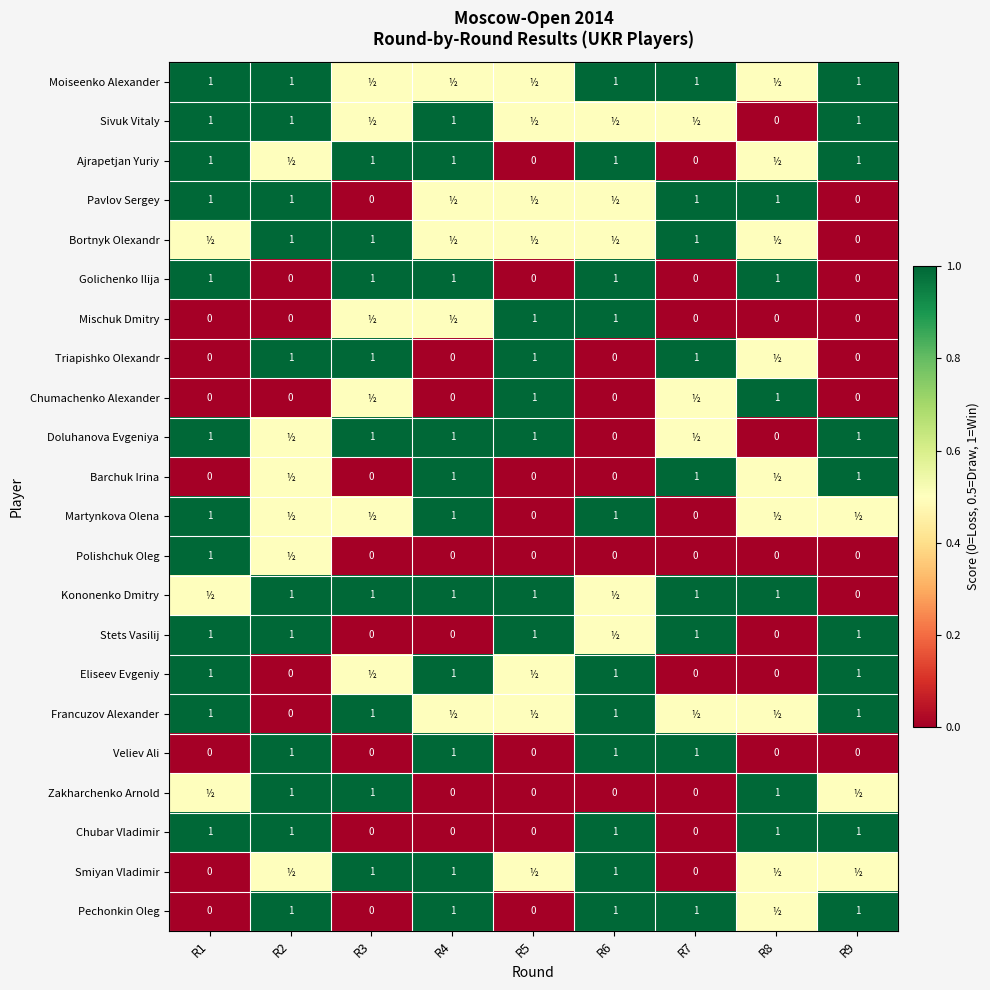

What is the sum of the Pechonkin Oleg values at R7 and R9?

2.0